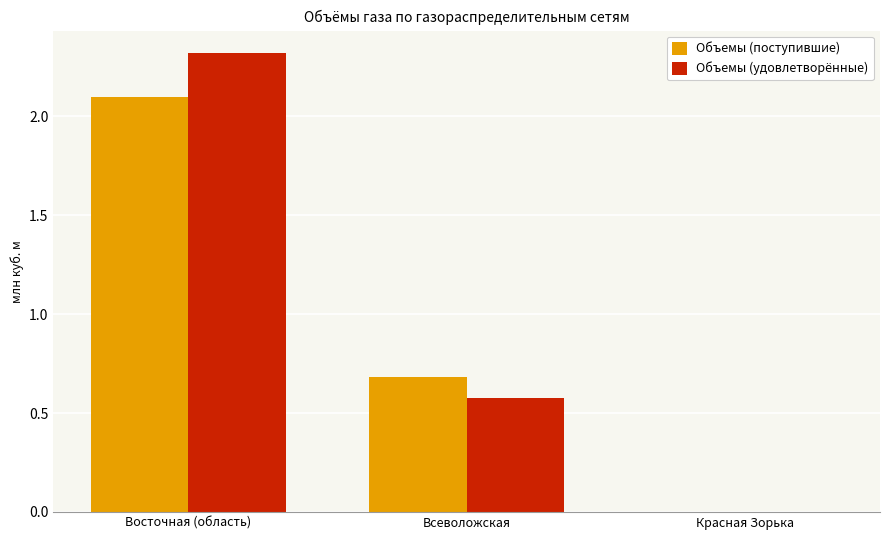

Which series changed the most between Восточная (область) and Красная Зорька?

Объемы (удовлетворённые)